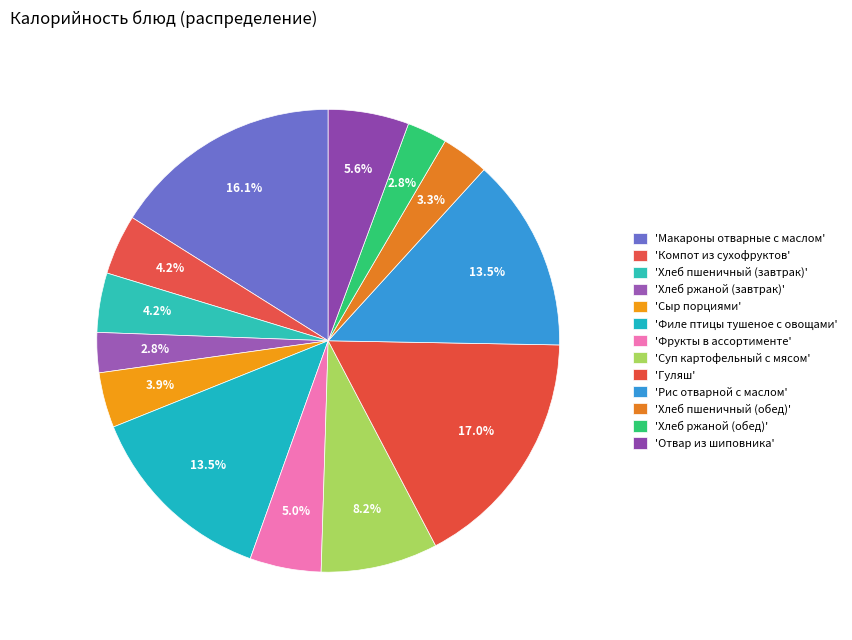

To the nearest percent, what is the average slice percentage?

8%